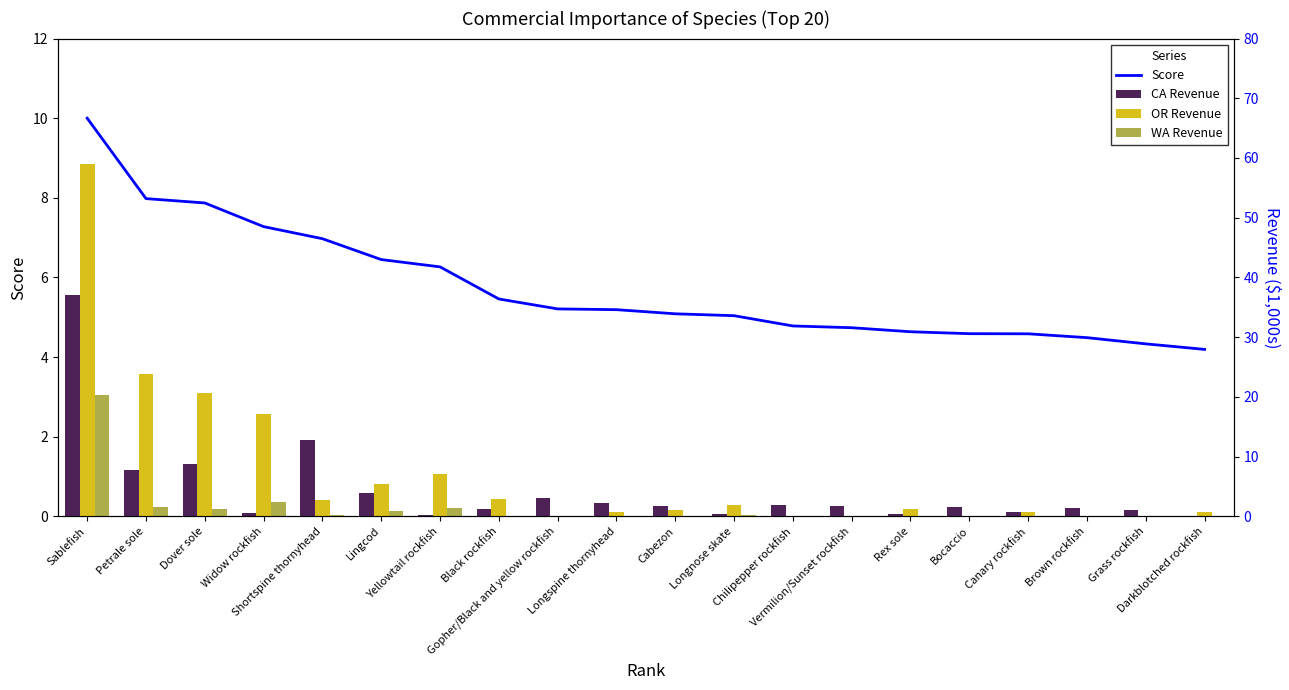

What is the difference between the maximum and second lowest values in the Score series?

5.7